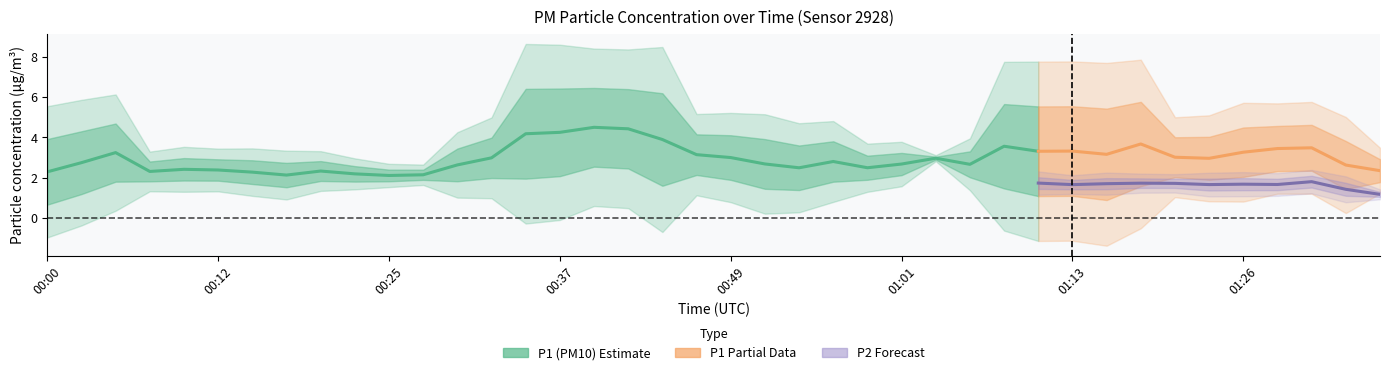

True or false: P1 has more than 1 interior local peaks.

True